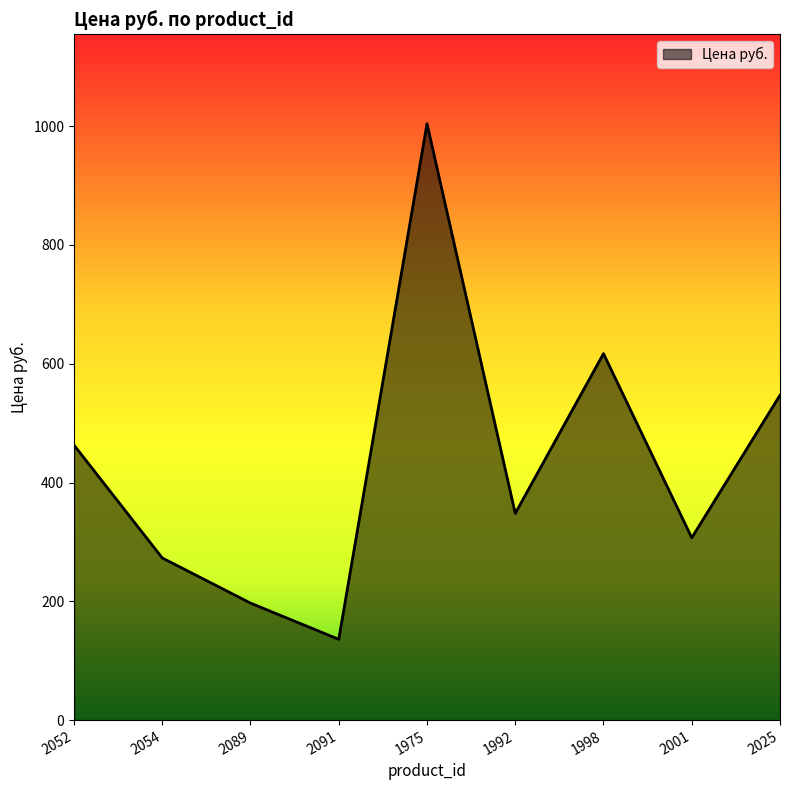

Reading left to right, what are all the values shown in this chart?

2052=463	2054=273	2089=197	2091=136	1975=1004	1992=348	1998=617	2001=307	2025=547